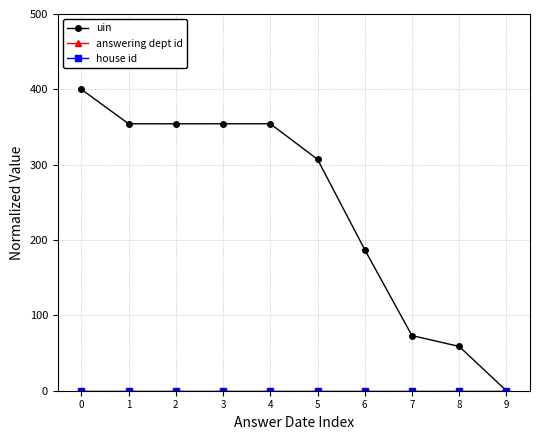

The value of answering dept id at 6 is 0.0. True or false?

True